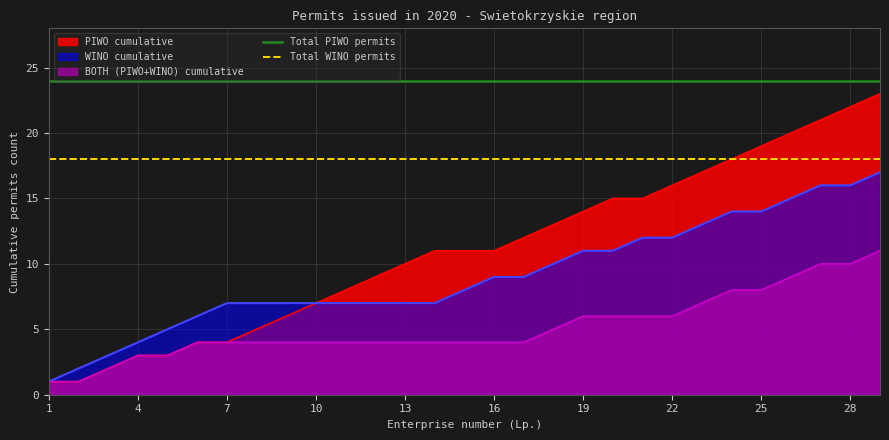

The BOTH (PIWO+WINO) cumulative series shows 2 at 16. True or false?

False